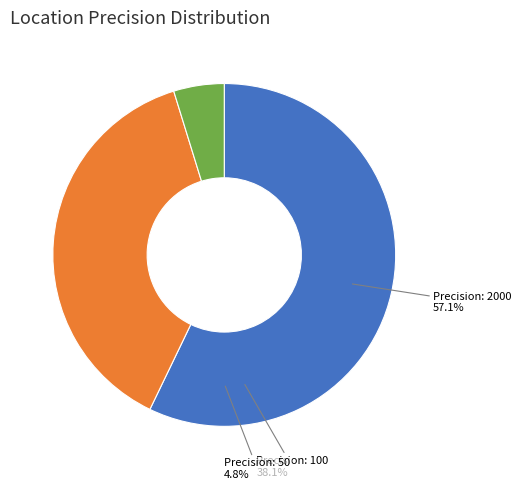

The 2000 slice represents 51% of the pie. True or false?

False